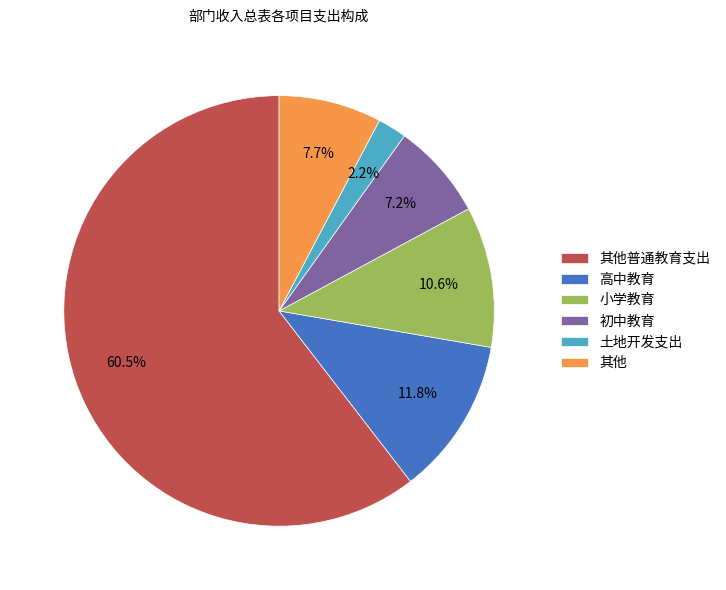

Does any single category account for the majority?

Yes